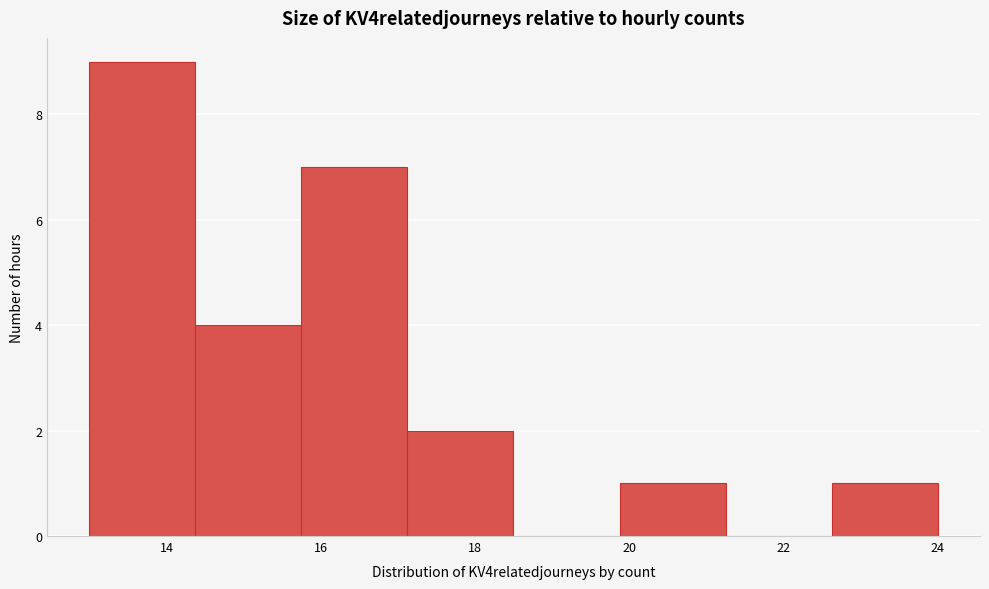

Reading left to right, list every bar in this chart as the range it spans on the x-axis followed by its height. Neither the bar edges nor the heights are printed on the chart, so give them approximately, as read against the axes.

13.0 to 14.4: 9
14.4 to 15.8: 4
15.8 to 17.2: 7
17.2 to 18.6: 2
18.6 to 19.8: 0
19.8 to 21.2: 1
21.2 to 22.6: 0
22.6 to 24.0: 1